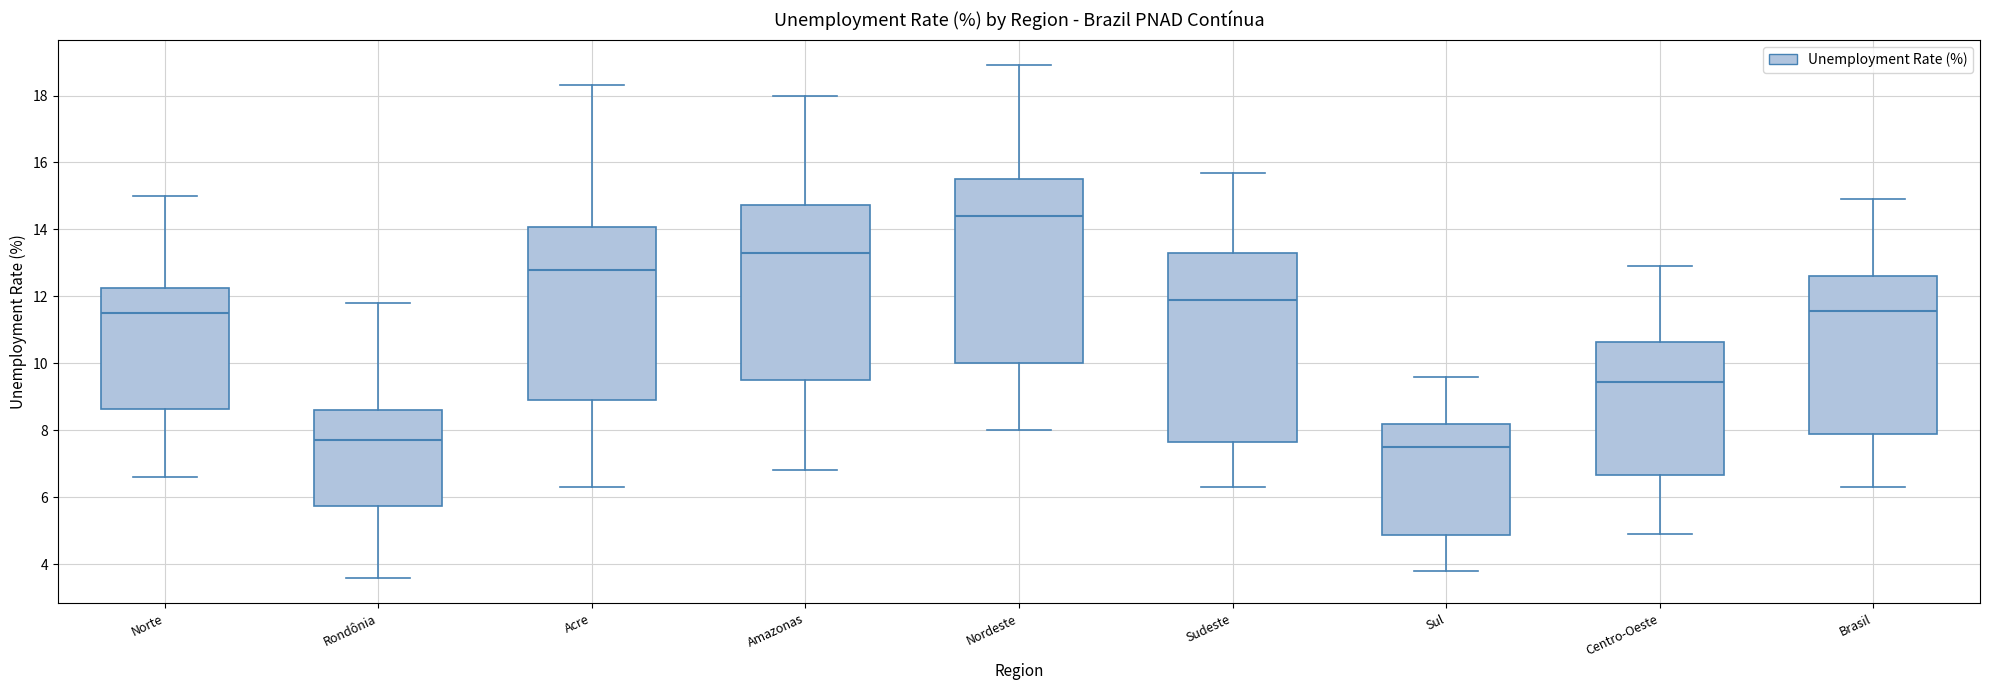

Reading left to right, read every box against the y-axis: the position of its median line, the range the box covers, and the ends of its whiskers. The values are not printed on the chart, so give them approximately, as read against the axis.

Norte: median 11.6, box 8.6 to 12.2, whiskers 6.6 to 15.0
Rondônia: median 7.8, box 5.8 to 8.6, whiskers 3.6 to 11.8
Acre: median 12.8, box 9.0 to 14.0, whiskers 6.4 to 18.4
Amazonas: median 13.4, box 9.6 to 14.8, whiskers 6.8 to 18.0
Nordeste: median 14.4, box 10.0 to 15.6, whiskers 8.0 to 19.0
Sudeste: median 12.0, box 7.6 to 13.4, whiskers 6.4 to 15.8
Sul: median 7.6, box 4.8 to 8.2, whiskers 3.8 to 9.6
Centro-Oeste: median 9.4, box 6.6 to 10.6, whiskers 5.0 to 13.0
Brasil: median 11.6, box 8.0 to 12.6, whiskers 6.4 to 15.0